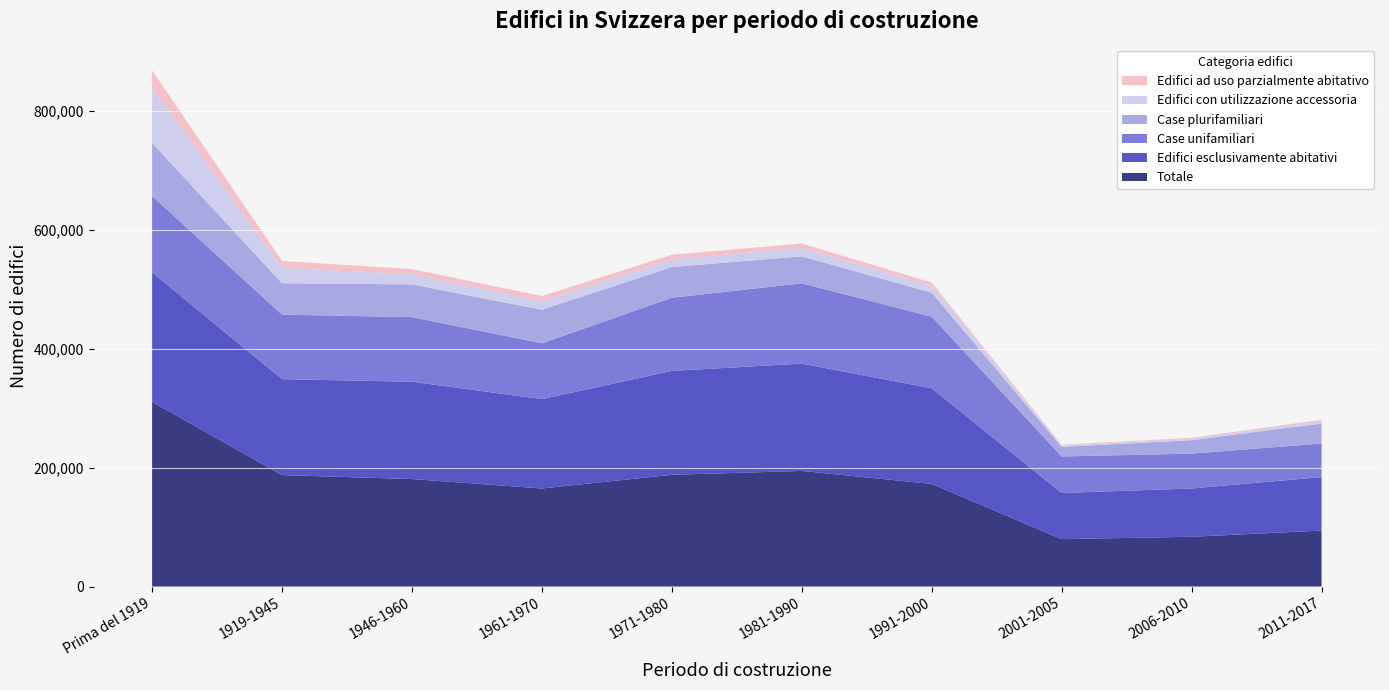

Reading left to right, what are all the values shown in this chart?

Totale: 310492	187376	180727	164864	187862	194376	172506	79730	83659	94095
Edifici esclusivamente abitativi: 217658	161254	163634	150234	174687	180363	160737	77532	81217	89951
Case unifamiliari: 128196	108542	108537	93839	122947	135048	120327	61459	58589	56403
Case plurifamiliari: 89462	52712	55097	56395	51740	45315	40410	16073	22628	33548
Edifici con utilizzazione accessoria: 92834	26122	17093	14630	13175	14013	11769	2198	2442	4144
Edifici ad uso parzialmente abitativo: 29019	11307	8618	8362	7462	7477	5251	1271	1583	2181